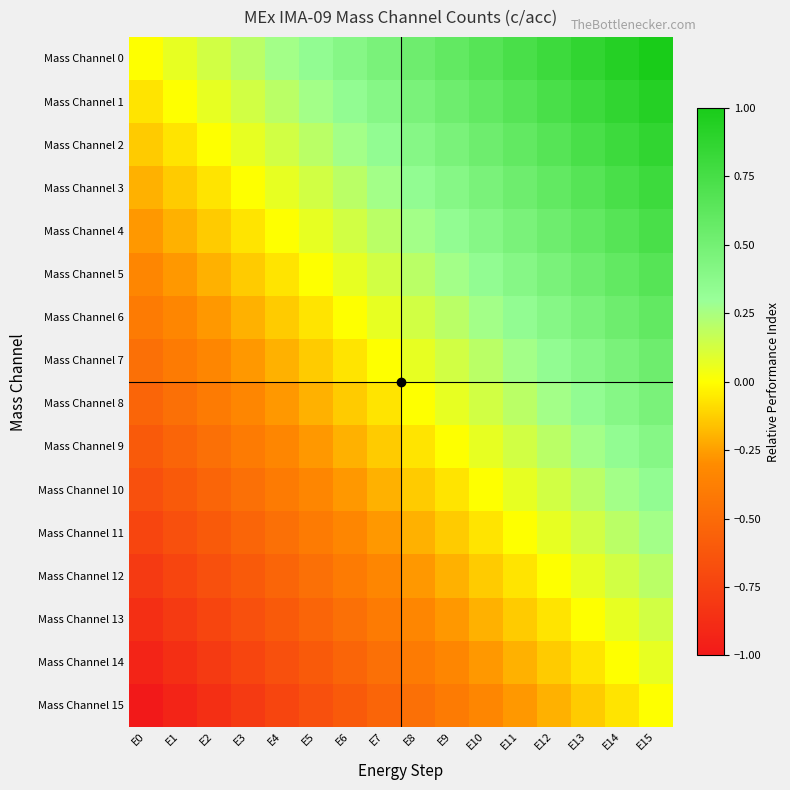

Reading left to right, transcribe all the data shown in this chart.

Mass Channel 0: E0=0.0	E1=0.1	E2=0.1	E3=0.2	E4=0.3	E5=0.3	E6=0.4	E7=0.5	E8=0.5	E9=0.6	E10=0.7	E11=0.7	E12=0.8	E13=0.9	E14=0.9	E15=1.0
Mass Channel 1: E0=-0.1	E1=0.0	E2=0.1	E3=0.1	E4=0.2	E5=0.3	E6=0.3	E7=0.4	E8=0.5	E9=0.5	E10=0.6	E11=0.7	E12=0.7	E13=0.8	E14=0.9	E15=0.9
Mass Channel 2: E0=-0.1	E1=-0.1	E2=0.0	E3=0.1	E4=0.1	E5=0.2	E6=0.3	E7=0.3	E8=0.4	E9=0.5	E10=0.5	E11=0.6	E12=0.7	E13=0.7	E14=0.8	E15=0.9
Mass Channel 3: E0=-0.2	E1=-0.1	E2=-0.1	E3=0.0	E4=0.1	E5=0.1	E6=0.2	E7=0.3	E8=0.3	E9=0.4	E10=0.5	E11=0.5	E12=0.6	E13=0.7	E14=0.7	E15=0.8
Mass Channel 4: E0=-0.3	E1=-0.2	E2=-0.1	E3=-0.1	E4=0.0	E5=0.1	E6=0.1	E7=0.2	E8=0.3	E9=0.3	E10=0.4	E11=0.5	E12=0.5	E13=0.6	E14=0.7	E15=0.7
Mass Channel 5: E0=-0.3	E1=-0.3	E2=-0.2	E3=-0.1	E4=-0.1	E5=0.0	E6=0.1	E7=0.1	E8=0.2	E9=0.3	E10=0.3	E11=0.4	E12=0.5	E13=0.5	E14=0.6	E15=0.7
Mass Channel 6: E0=-0.4	E1=-0.3	E2=-0.3	E3=-0.2	E4=-0.1	E5=-0.1	E6=0.0	E7=0.1	E8=0.1	E9=0.2	E10=0.3	E11=0.3	E12=0.4	E13=0.5	E14=0.5	E15=0.6
Mass Channel 7: E0=-0.5	E1=-0.4	E2=-0.3	E3=-0.3	E4=-0.2	E5=-0.1	E6=-0.1	E7=0.0	E8=0.1	E9=0.1	E10=0.2	E11=0.3	E12=0.3	E13=0.4	E14=0.5	E15=0.5
Mass Channel 8: E0=-0.5	E1=-0.5	E2=-0.4	E3=-0.3	E4=-0.3	E5=-0.2	E6=-0.1	E7=-0.1	E8=0.0	E9=0.1	E10=0.1	E11=0.2	E12=0.3	E13=0.3	E14=0.4	E15=0.5
Mass Channel 9: E0=-0.6	E1=-0.5	E2=-0.5	E3=-0.4	E4=-0.3	E5=-0.3	E6=-0.2	E7=-0.1	E8=-0.1	E9=0.0	E10=0.1	E11=0.1	E12=0.2	E13=0.3	E14=0.3	E15=0.4
Mass Channel 10: E0=-0.7	E1=-0.6	E2=-0.5	E3=-0.5	E4=-0.4	E5=-0.3	E6=-0.3	E7=-0.2	E8=-0.1	E9=-0.1	E10=0.0	E11=0.1	E12=0.1	E13=0.2	E14=0.3	E15=0.3
Mass Channel 11: E0=-0.7	E1=-0.7	E2=-0.6	E3=-0.5	E4=-0.5	E5=-0.4	E6=-0.3	E7=-0.3	E8=-0.2	E9=-0.1	E10=-0.1	E11=0.0	E12=0.1	E13=0.1	E14=0.2	E15=0.3
Mass Channel 12: E0=-0.8	E1=-0.7	E2=-0.7	E3=-0.6	E4=-0.5	E5=-0.5	E6=-0.4	E7=-0.3	E8=-0.3	E9=-0.2	E10=-0.1	E11=-0.1	E12=0.0	E13=0.1	E14=0.1	E15=0.2
Mass Channel 13: E0=-0.9	E1=-0.8	E2=-0.7	E3=-0.7	E4=-0.6	E5=-0.5	E6=-0.5	E7=-0.4	E8=-0.3	E9=-0.3	E10=-0.2	E11=-0.1	E12=-0.1	E13=0.0	E14=0.1	E15=0.1
Mass Channel 14: E0=-0.9	E1=-0.9	E2=-0.8	E3=-0.7	E4=-0.7	E5=-0.6	E6=-0.5	E7=-0.5	E8=-0.4	E9=-0.3	E10=-0.3	E11=-0.2	E12=-0.1	E13=-0.1	E14=0.0	E15=0.1
Mass Channel 15: E0=-1.0	E1=-0.9	E2=-0.9	E3=-0.8	E4=-0.7	E5=-0.7	E6=-0.6	E7=-0.5	E8=-0.5	E9=-0.4	E10=-0.3	E11=-0.3	E12=-0.2	E13=-0.1	E14=-0.1	E15=0.0